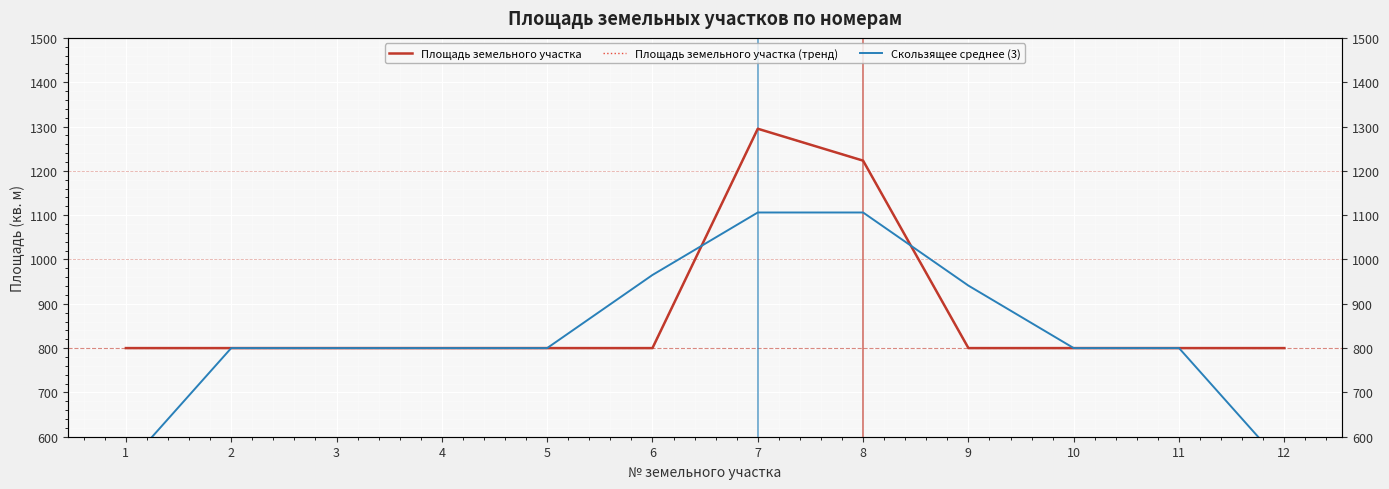

Rank the series at 10 from lowest to highest value.

Скользящее среднее (3), Площадь земельного участка, Площадь земельного участка (тренд)